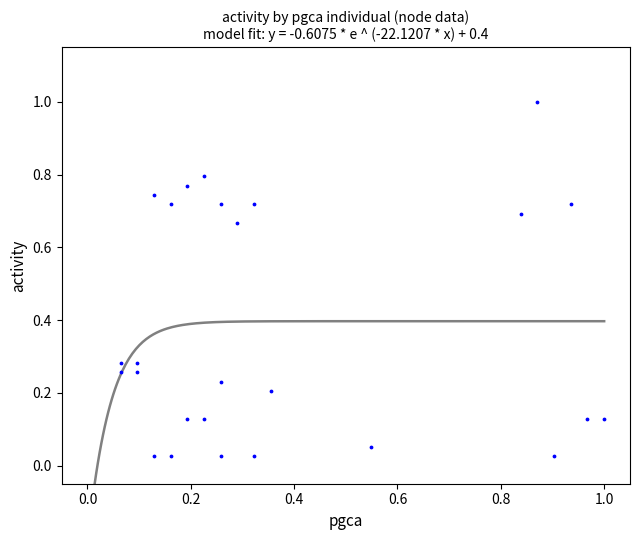

What is the range of Y values (max minus min)?

1.0